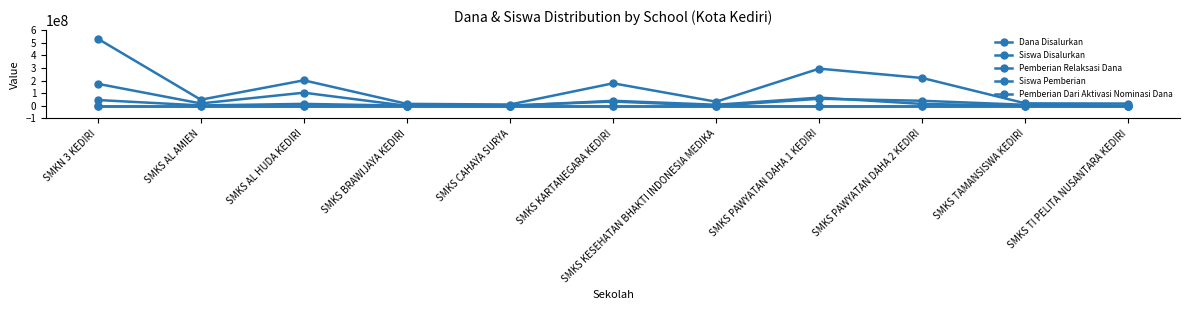

How many lines are shown in the chart?

5